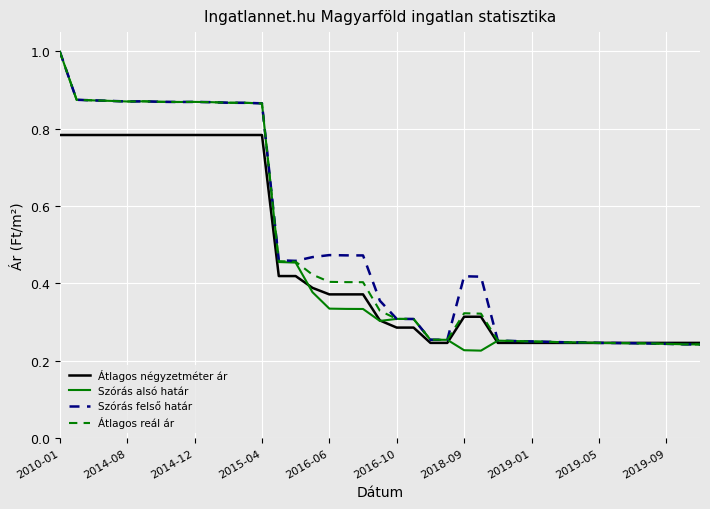

What is the greatest value displayed?

1.0